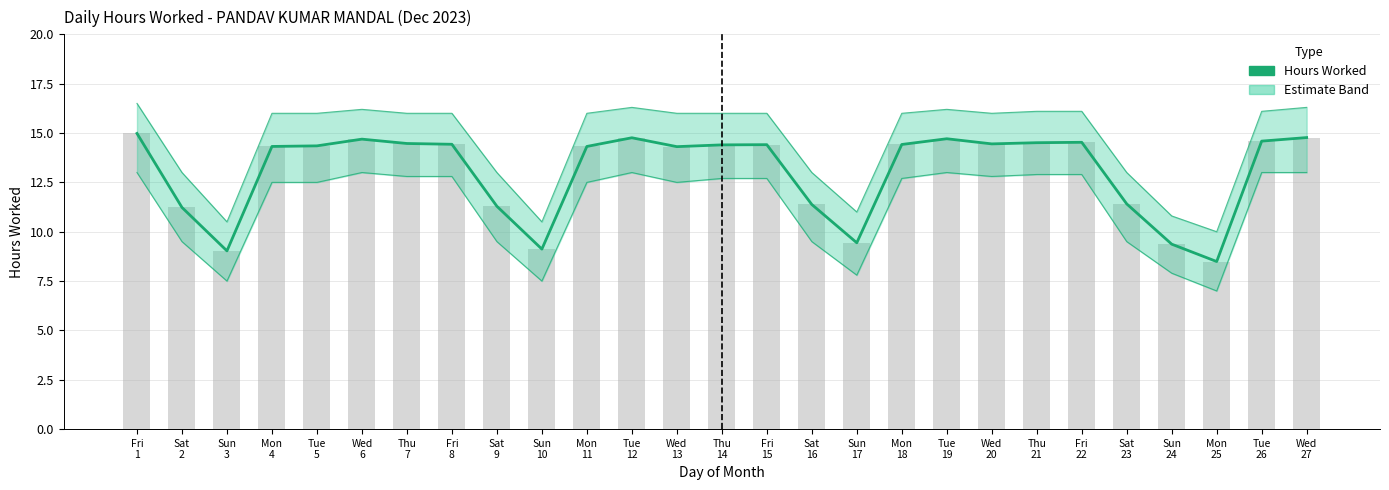

Rank the categories by Upper Band value from highest to lowest.

Fri
1, Tue
12, Wed
27, Wed
6, Tue
19, Thu
21, Fri
22, Tue
26, Mon
4, Tue
5, Thu
7, Fri
8, Mon
11, Wed
13, Thu
14, Fri
15, Mon
18, Wed
20, Sat
2, Sat
9, Sat
16, Sat
23, Sun
17, Sun
24, Sun
3, Sun
10, Mon
25